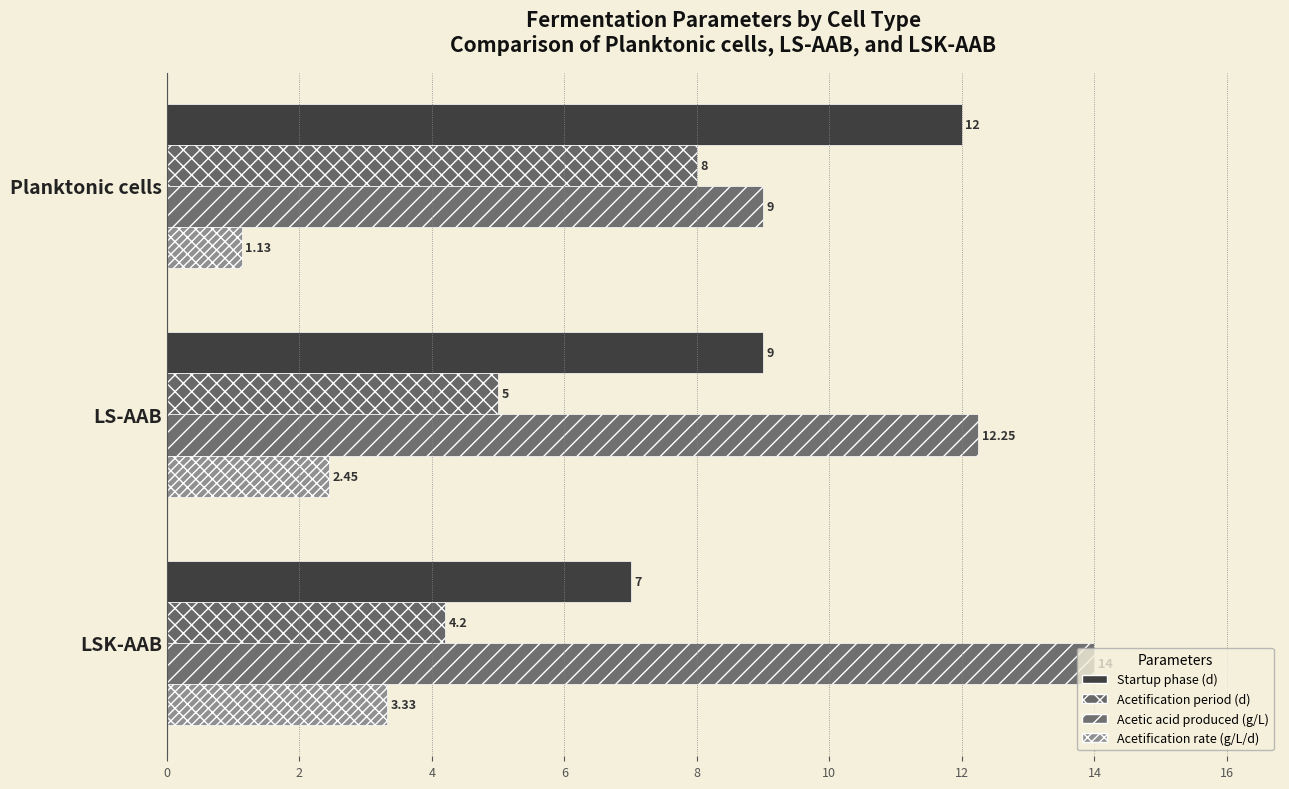

How many categories are shown in the chart?

3